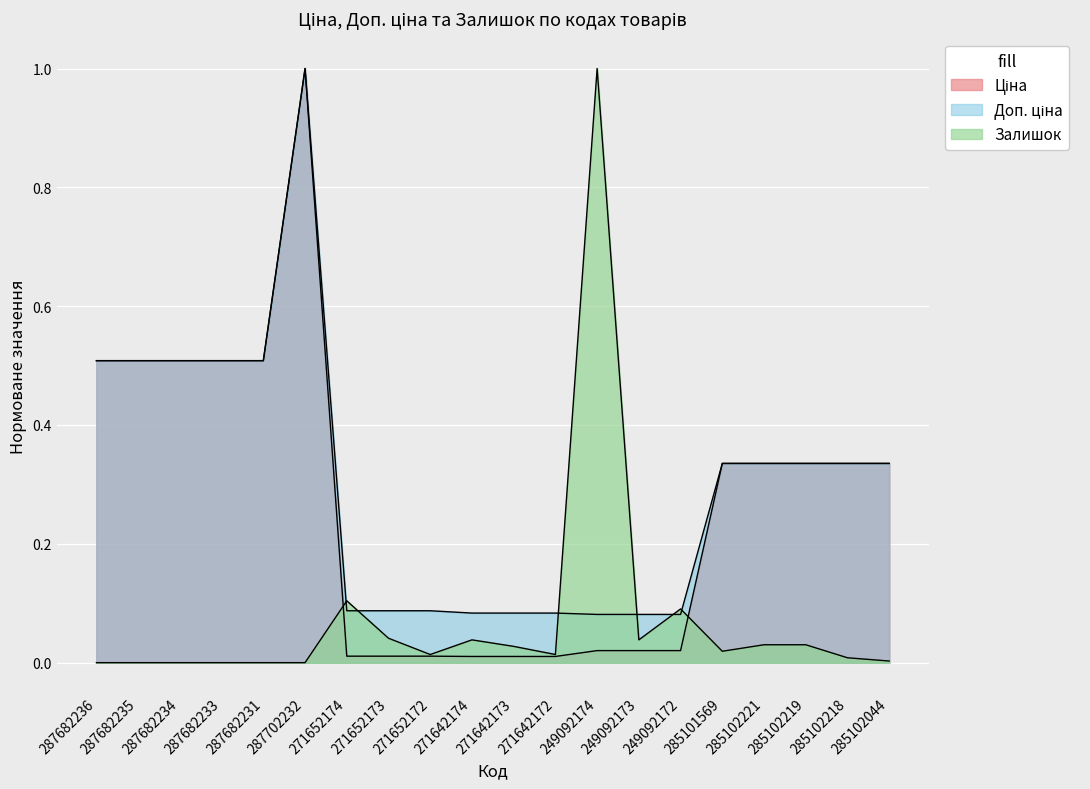

What is the average value of the Залишок series?

0.1